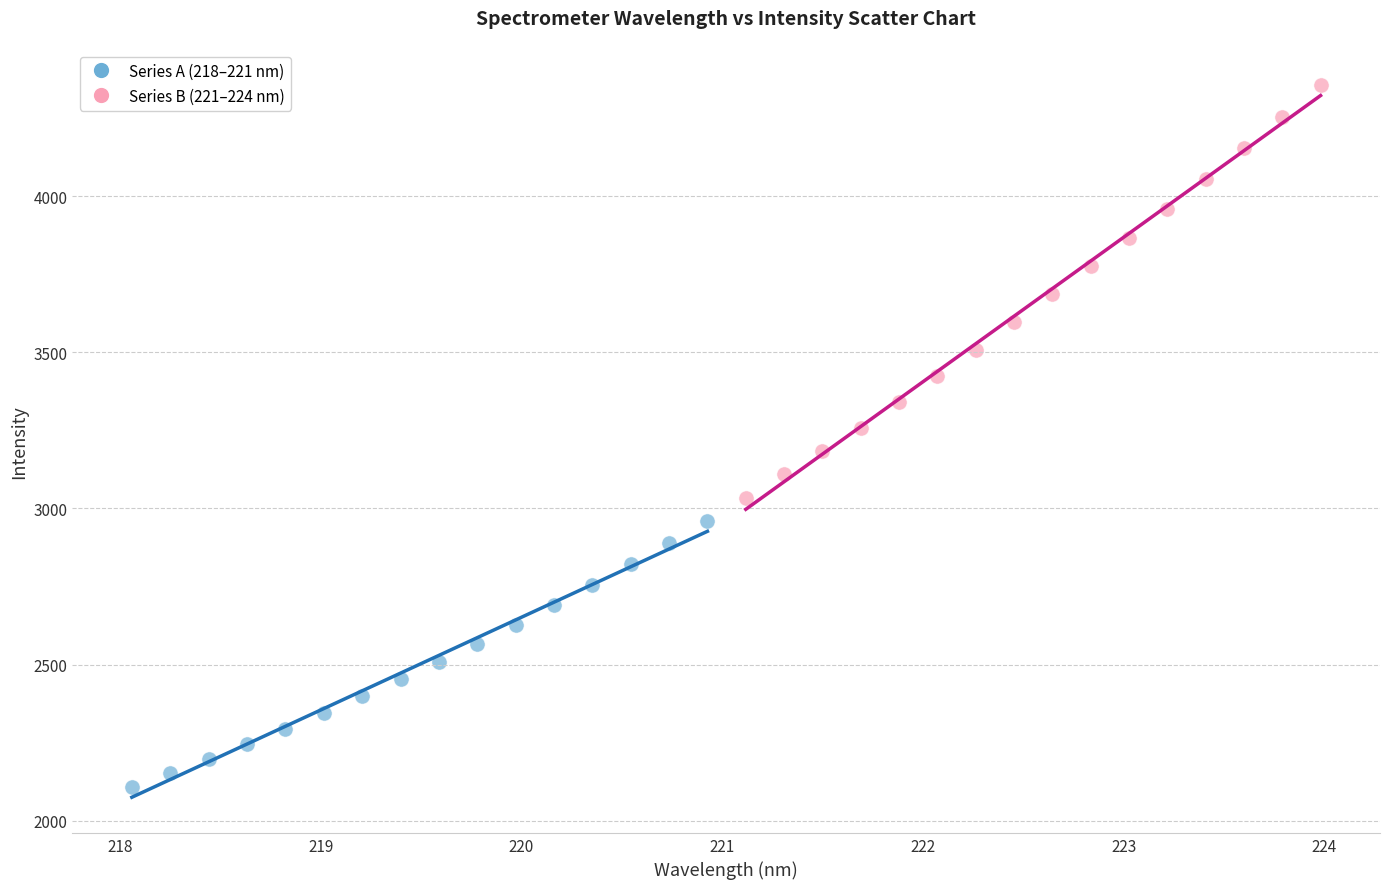

Which series has the largest Y range (max minus min)?

Series B (221–224 nm)